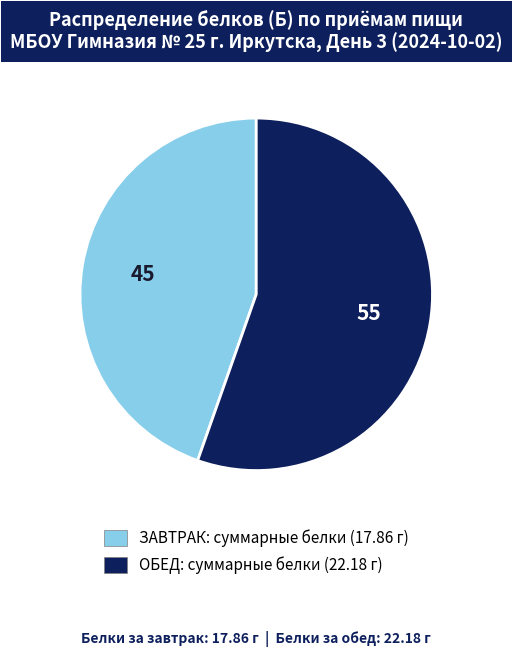

How many segments does this pie chart have?

2